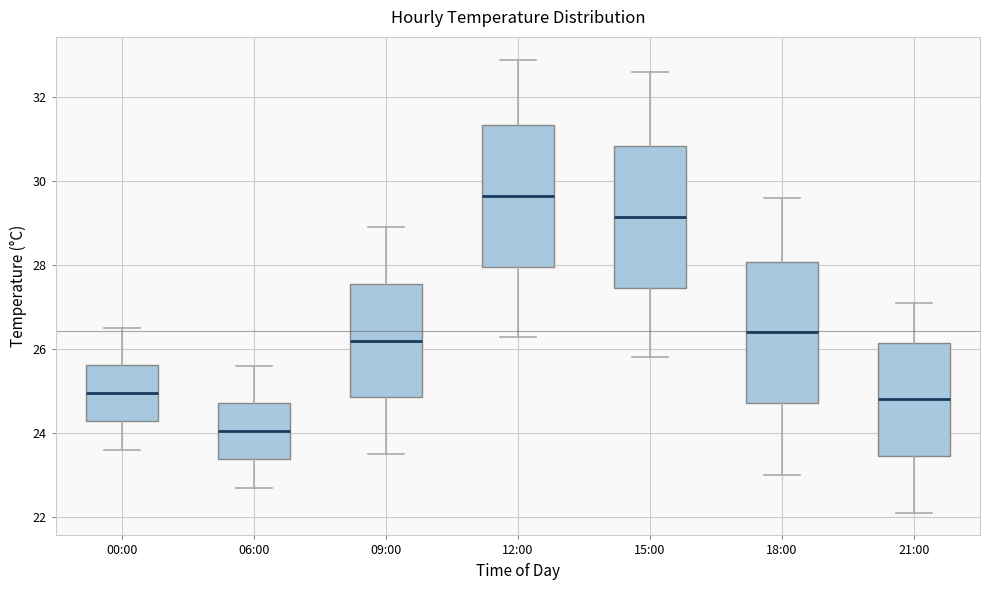

Which box's median line is the lowest?

06:00